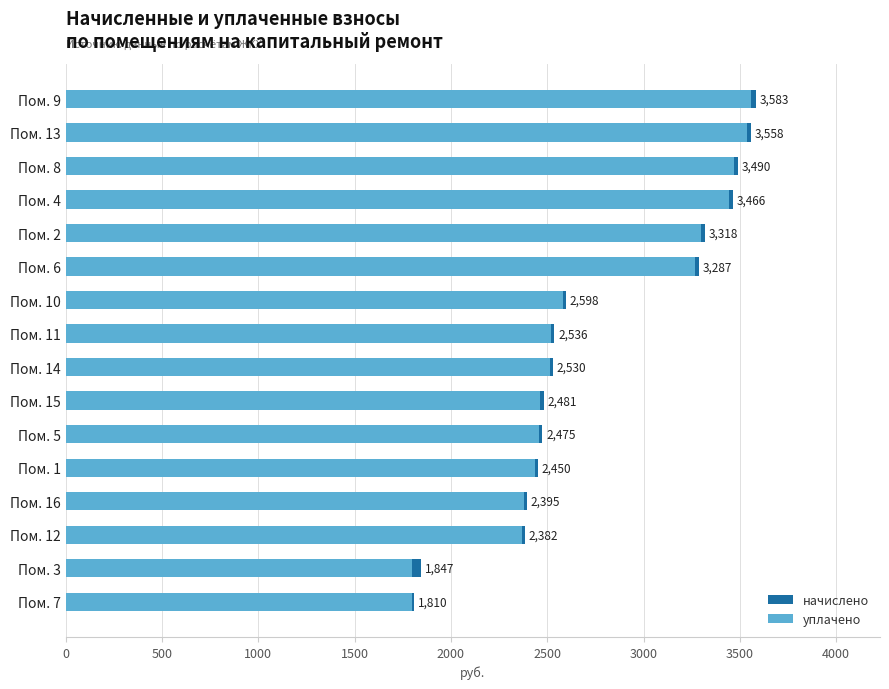

List the series in order of their peak value, highest first.

начислено, уплачено